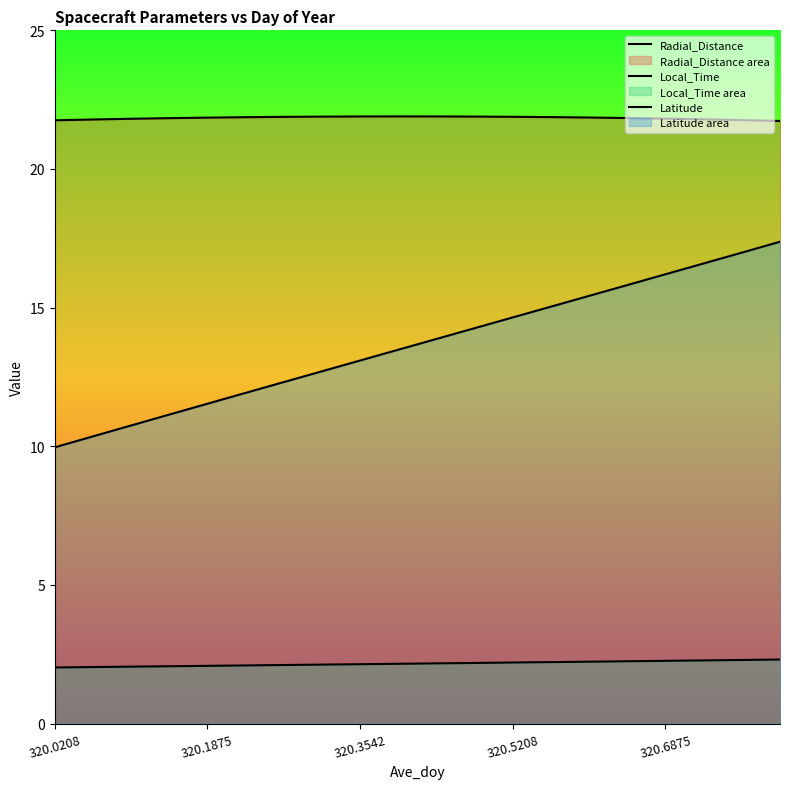

True or false: Local_Time and Latitude cross at least once.

False